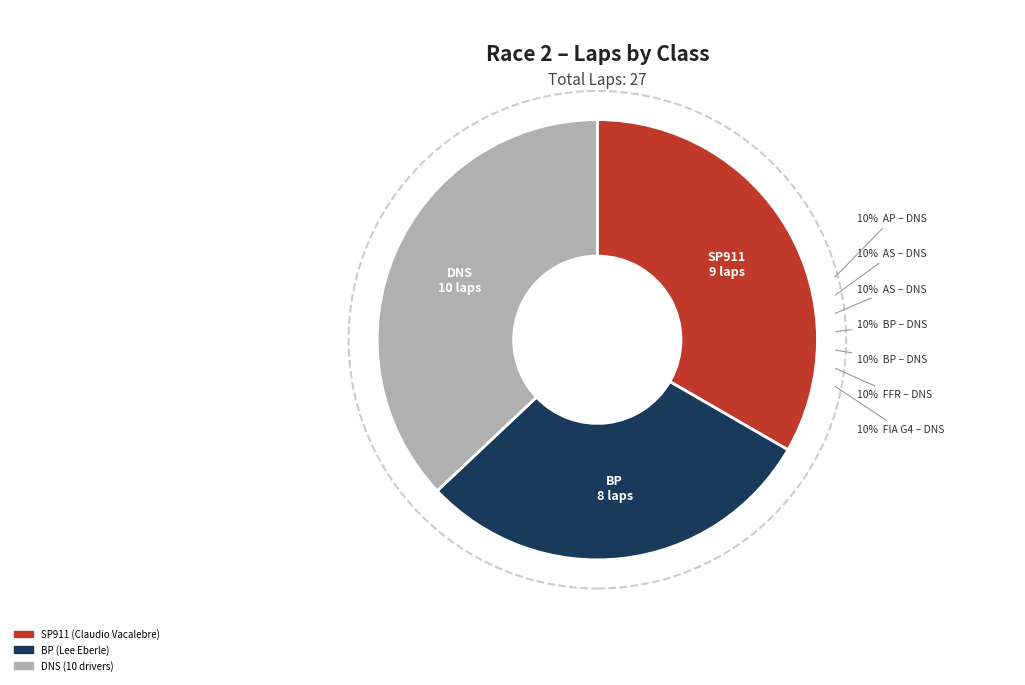

The AS (Randy Dunphy) slice represents 0% of the pie. True or false?

True